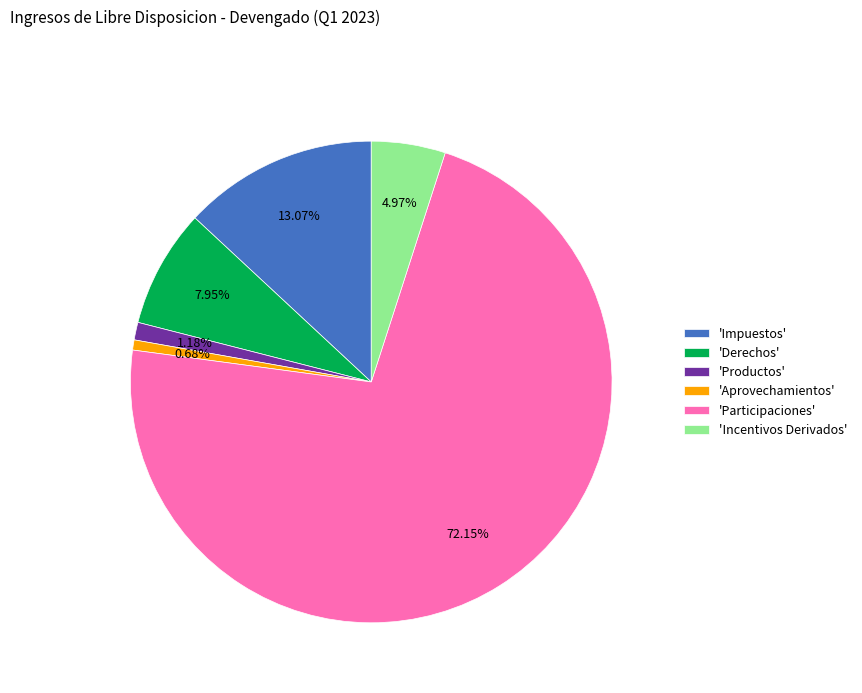

To the nearest percent, what is the average slice percentage?

17%